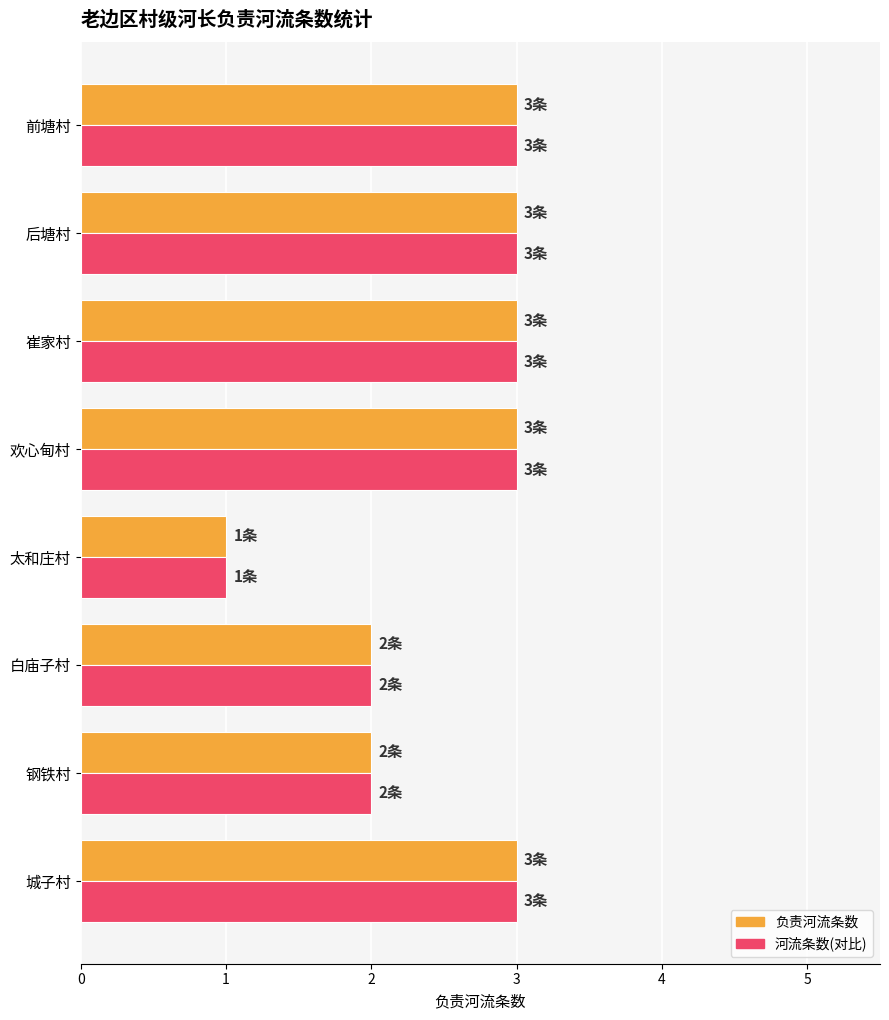

The value of 负责河流条数 at 白庙子村 is 2. True or false?

True